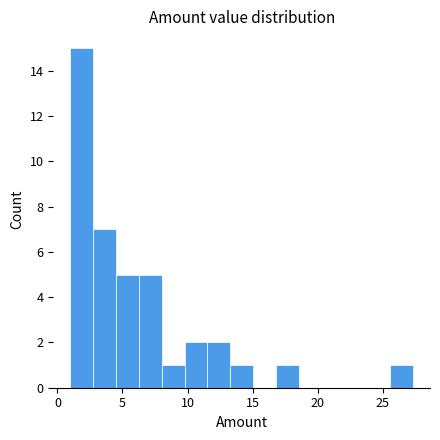

Around what value on the x-axis is the tallest bar? Give the approximate position of its centre, as read against the axis.

2.0